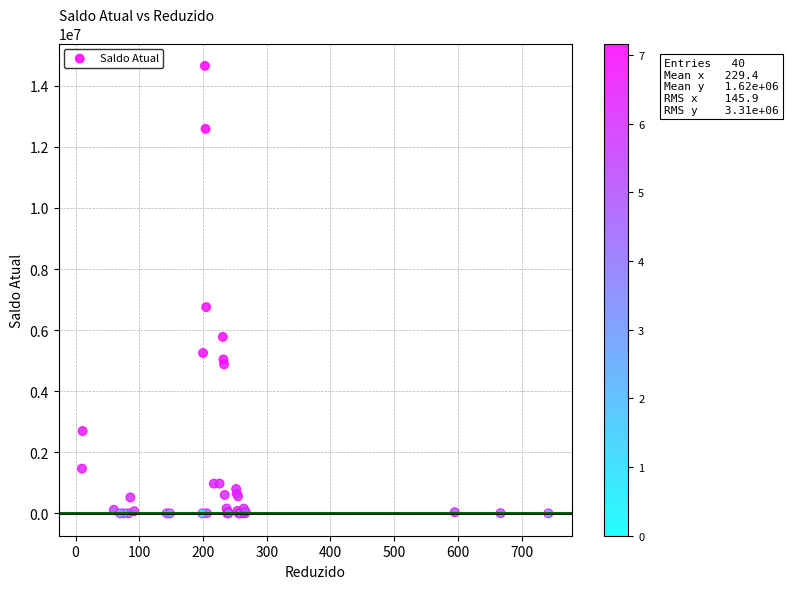

What Y value in the scatter plot is closest to 7326457?

6752800.8